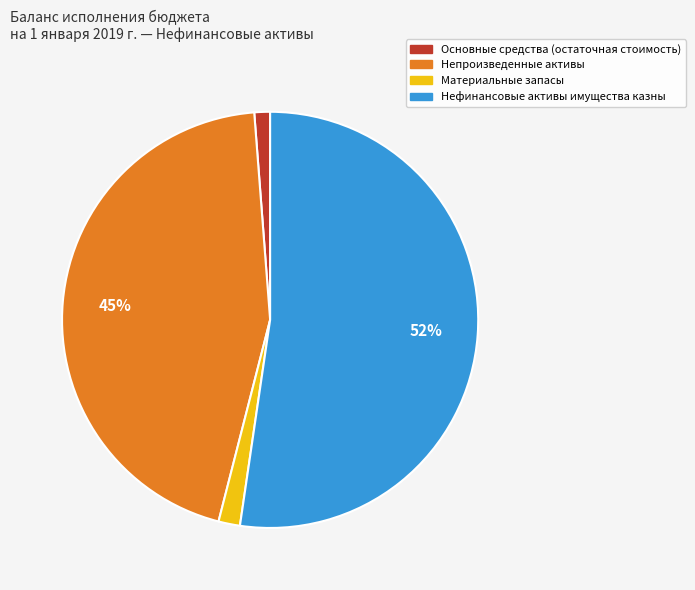

Is there a majority slice in this chart?

Yes